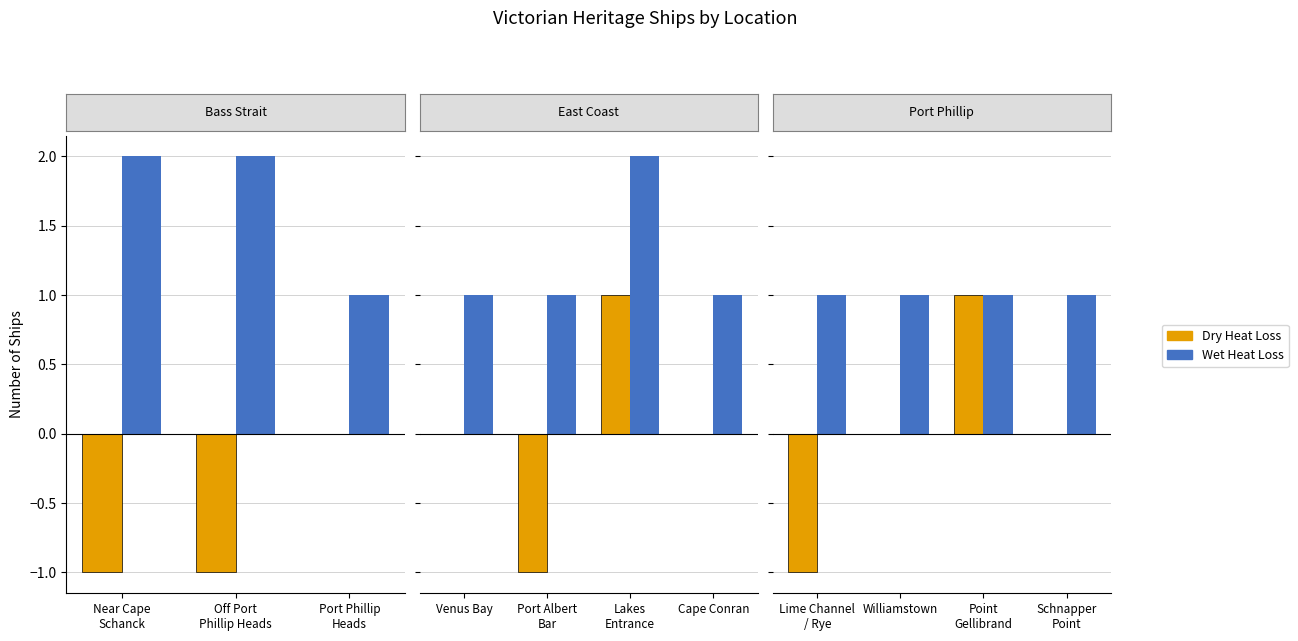

What are all the series names shown in the legend?

Dry Heat Loss, Wet Heat Loss